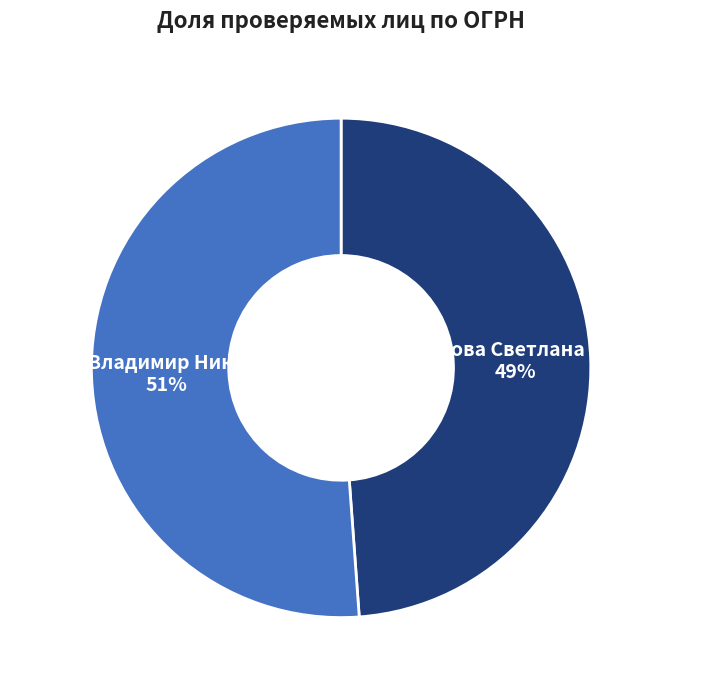

Is there a majority slice in this chart?

Yes